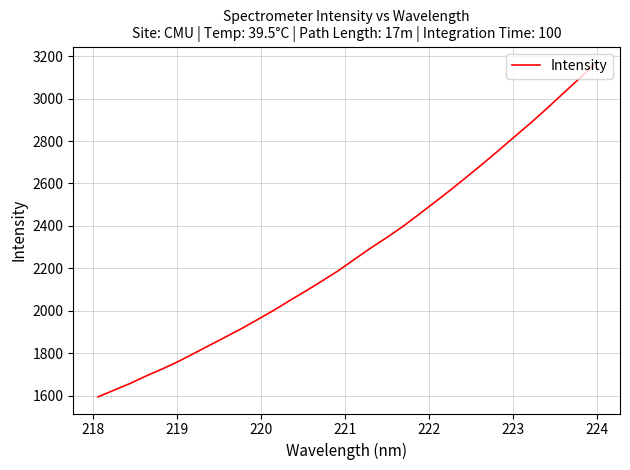

What is the minimum value shown in the chart?

1594.3